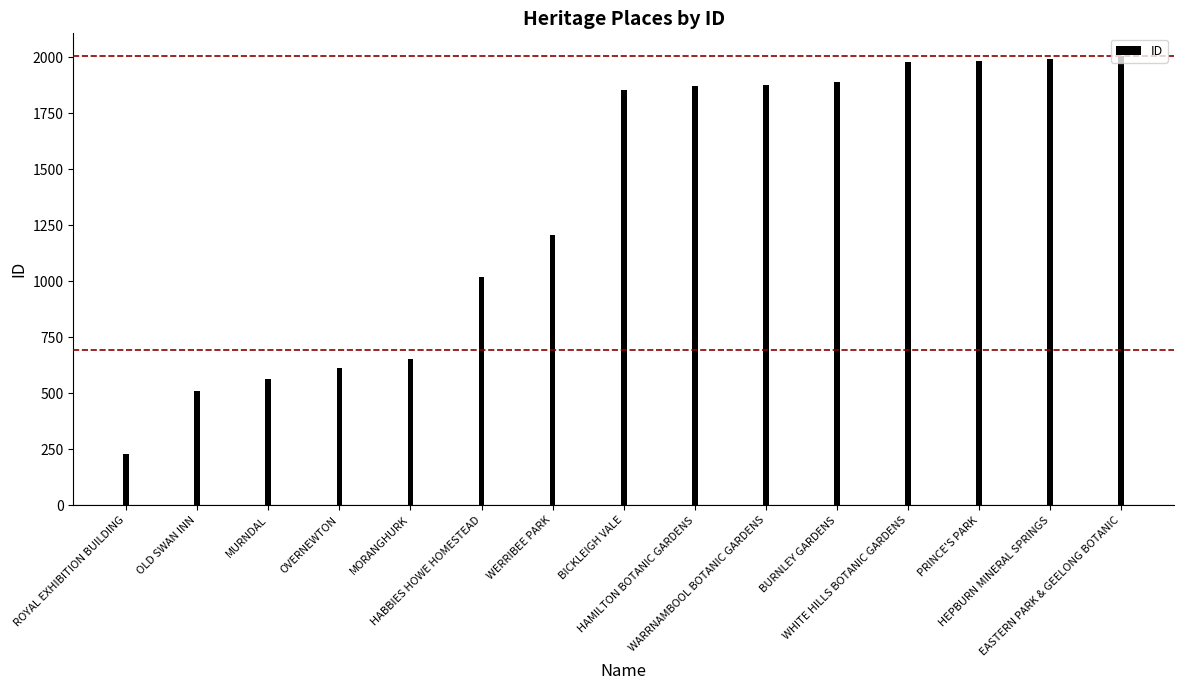

How many data points are less than 1856?

7